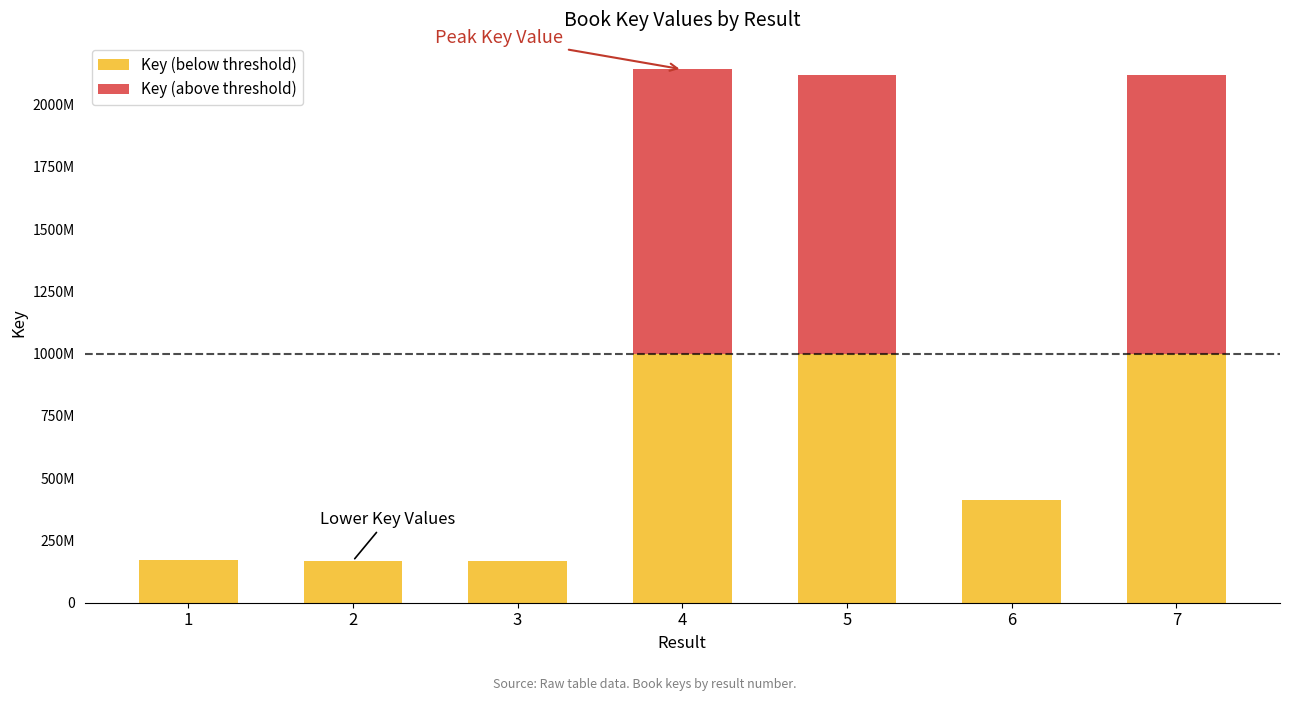

List the series in order of their peak value, lowest first.

Key (below threshold), Key (above threshold)